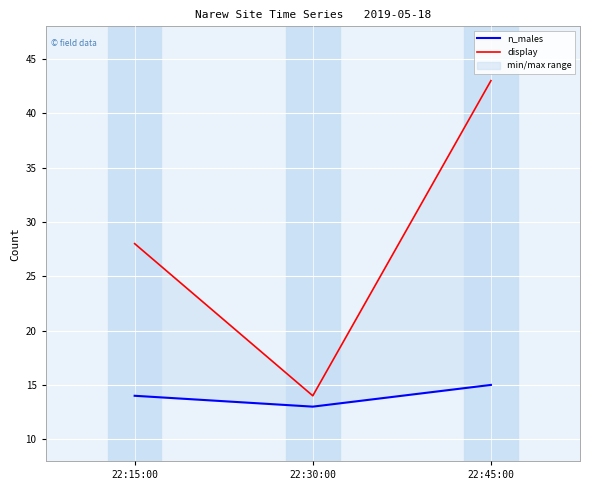

At which category is the sum across all series the highest?

22:45:00